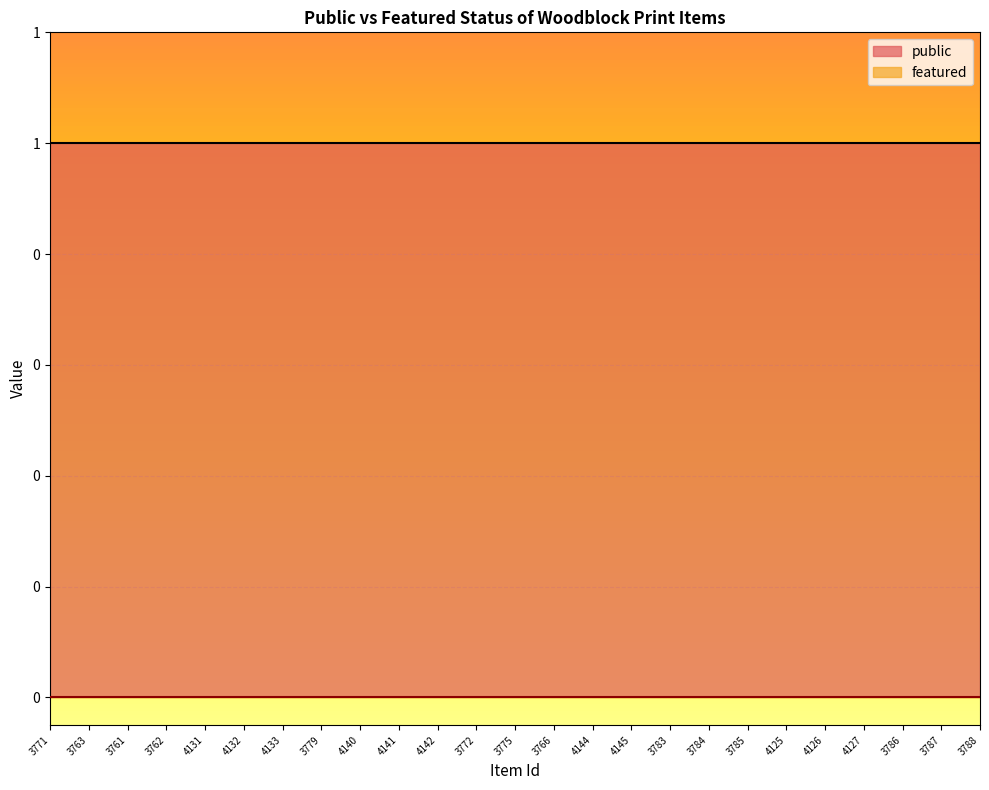

Which series has the largest total across all categories?

public